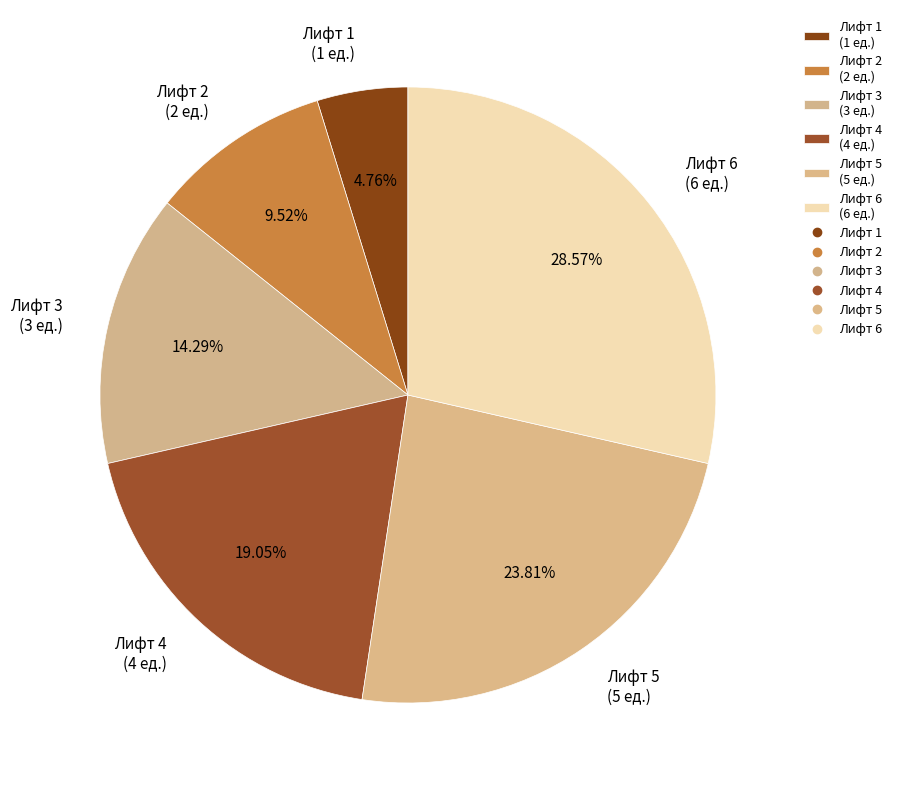

Is it true that Лифт 2 is 18% of the pie?

False